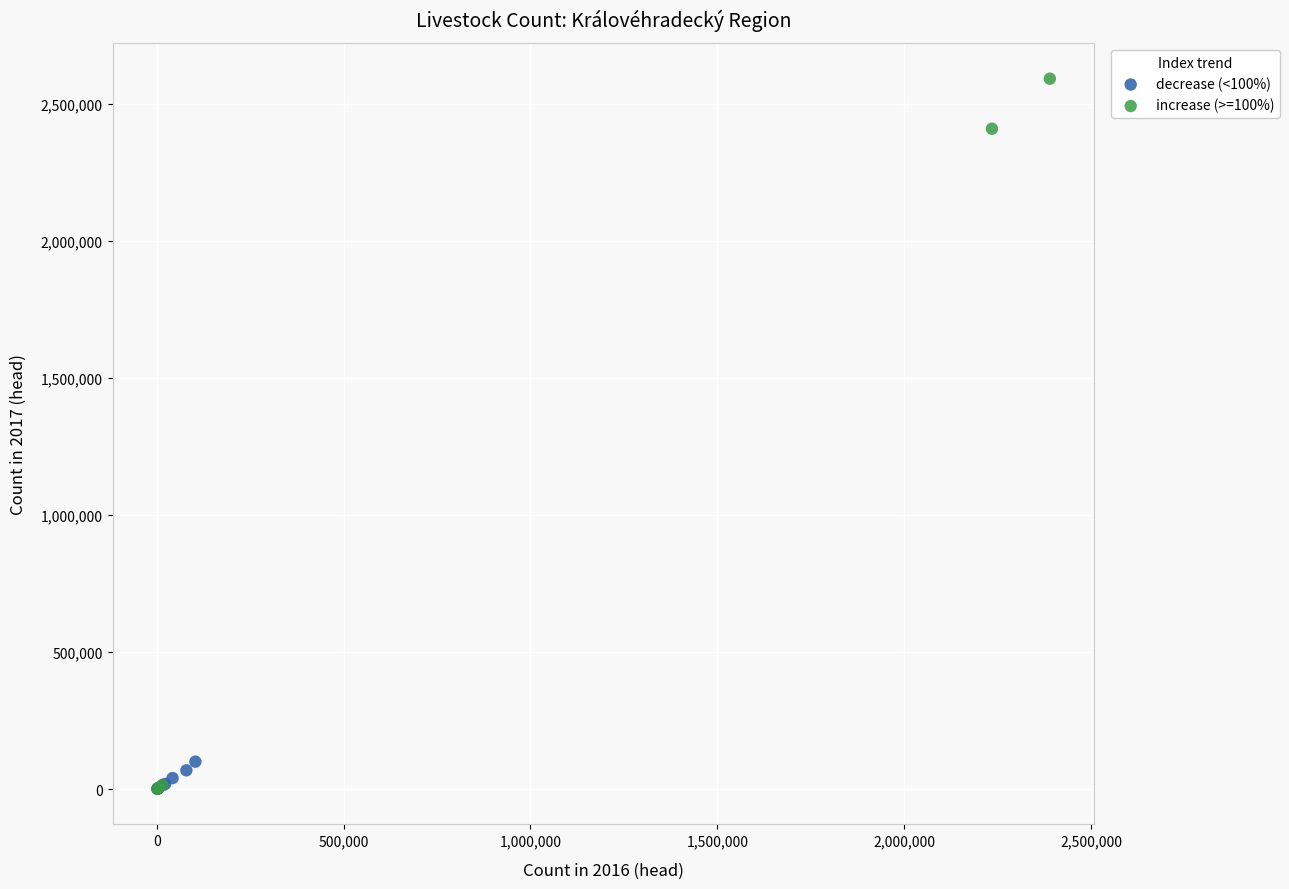

Which series reaches the maximum Y coordinate?

increase (>=100%)